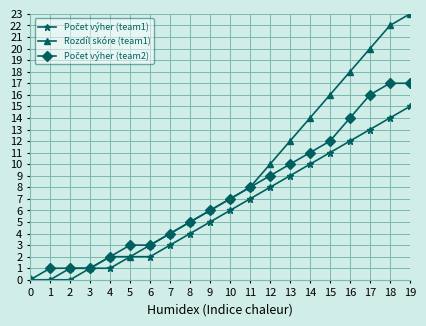

Which series has the widest spread of values?

Rozdíl skóre (team1)